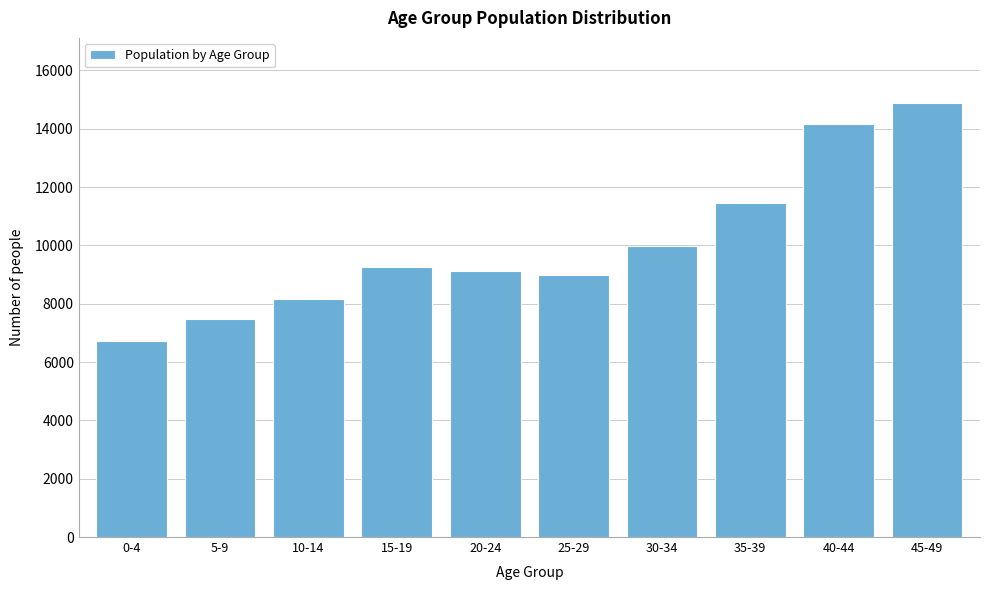

Reading left to right, what are all the values shown in this chart?

6709	7493	8155	9266	9114	8979	9976	11454	14151	14883